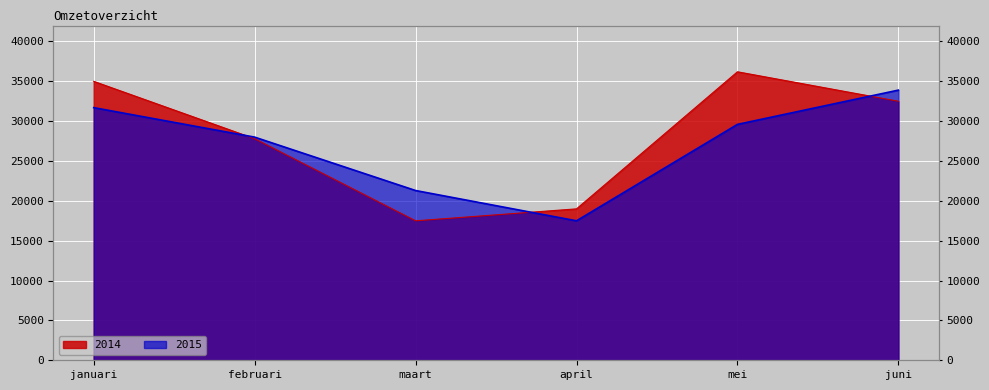

What is the total value across all series at juni?

66400